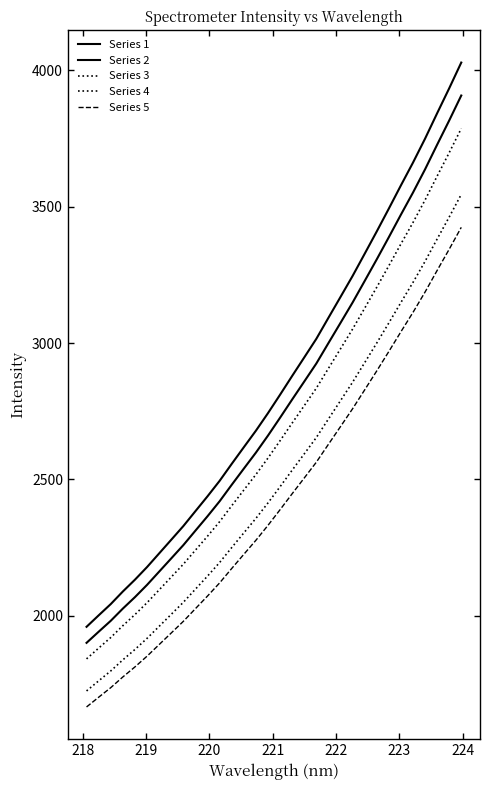

Does the chart have visible grid lines?

No